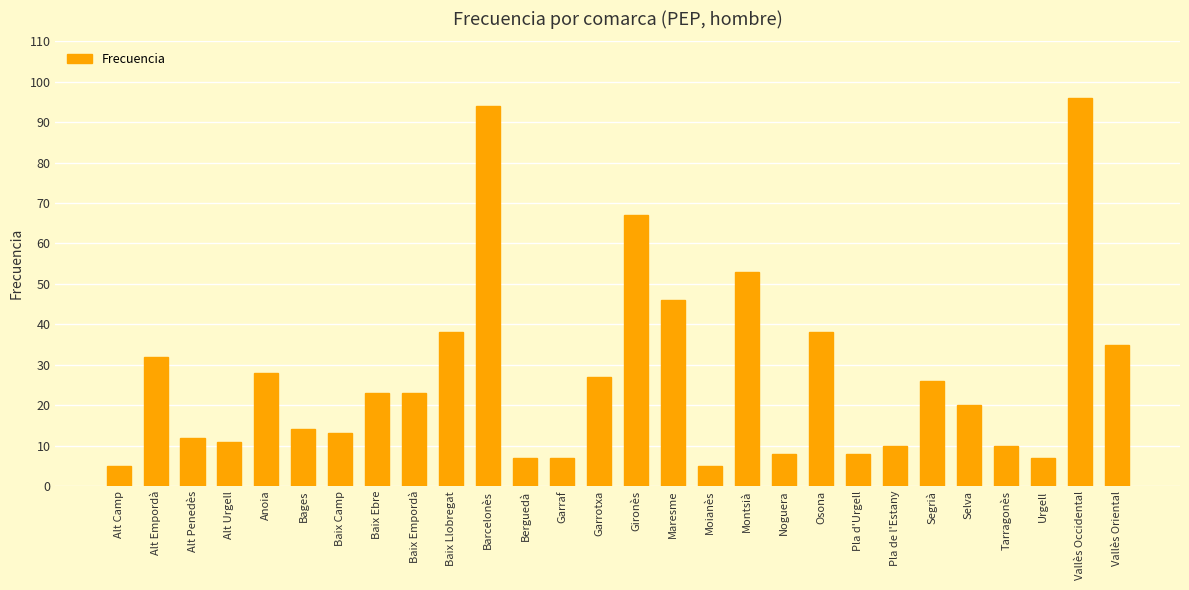

What is the maximum value shown in the chart?

96